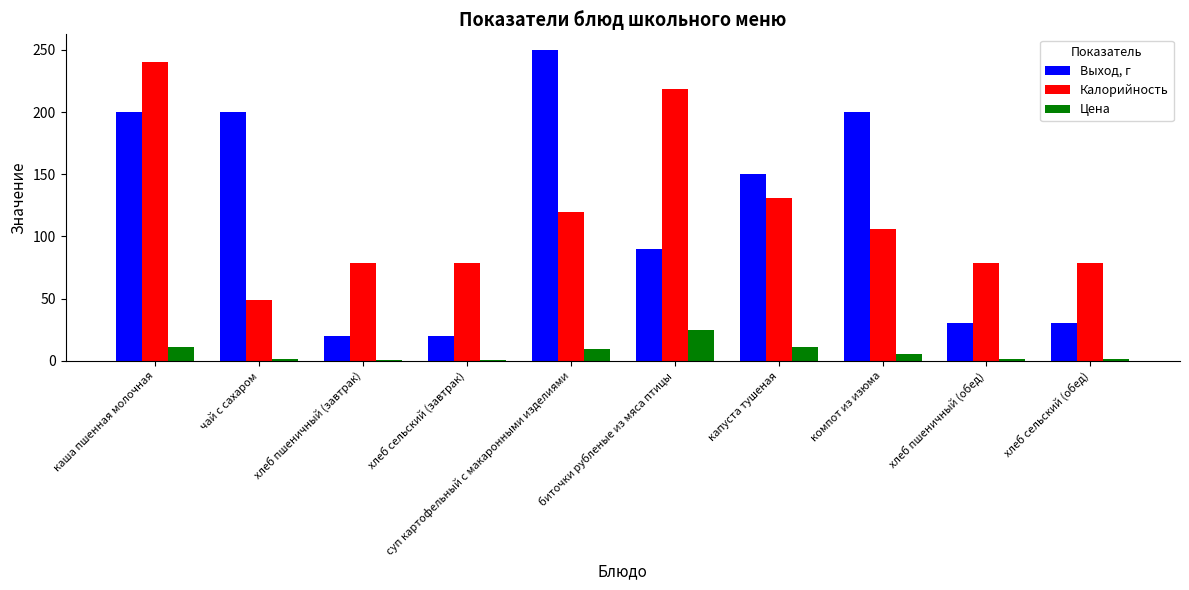

Where is Калорийность nearest to the value 144?

капуста тушеная